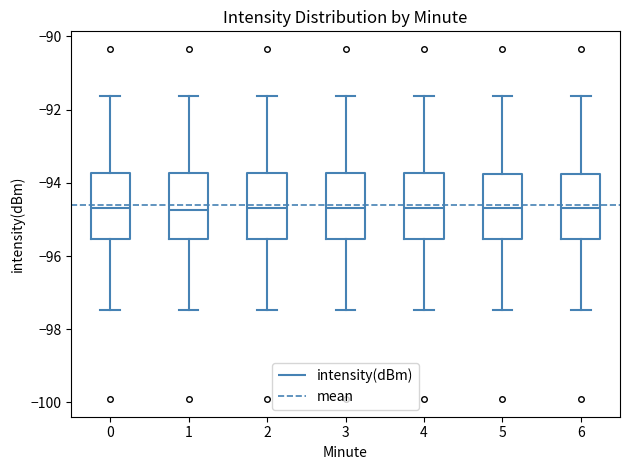

Reading left to right, transcribe this box plot: for each box, give where its median line is, the range the box spans, and where its two whiskers end, as read against the y-axis. The values are not printed on the chart, so give them approximately, as read against the axis.

0: median -94.6, box -95.6 to -93.8, whiskers -97.4 to -91.6
1: median -94.8, box -95.6 to -93.8, whiskers -97.4 to -91.6
2: median -94.6, box -95.6 to -93.8, whiskers -97.4 to -91.6
3: median -94.6, box -95.6 to -93.8, whiskers -97.4 to -91.6
4: median -94.6, box -95.6 to -93.8, whiskers -97.4 to -91.6
5: median -94.6, box -95.6 to -93.8, whiskers -97.4 to -91.6
6: median -94.6, box -95.6 to -93.8, whiskers -97.4 to -91.6